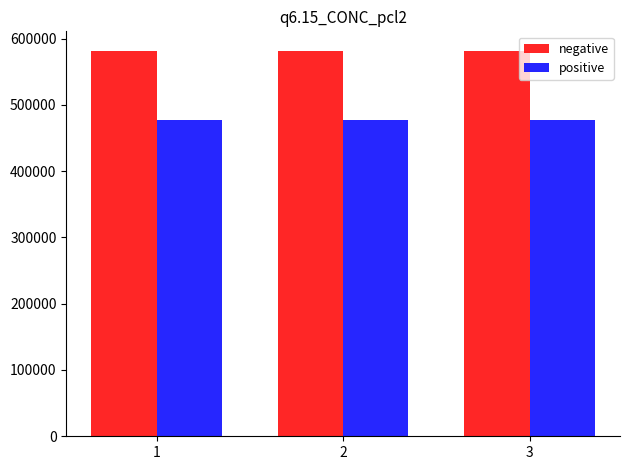

What is the difference between the highest and lowest values at 3?

105039